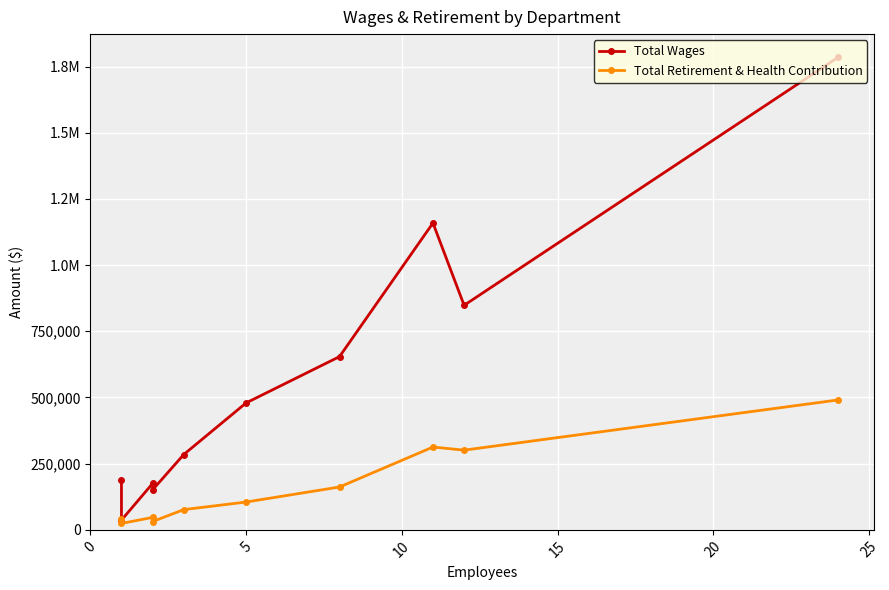

What is the lowest value of the Total Wages series?

36782